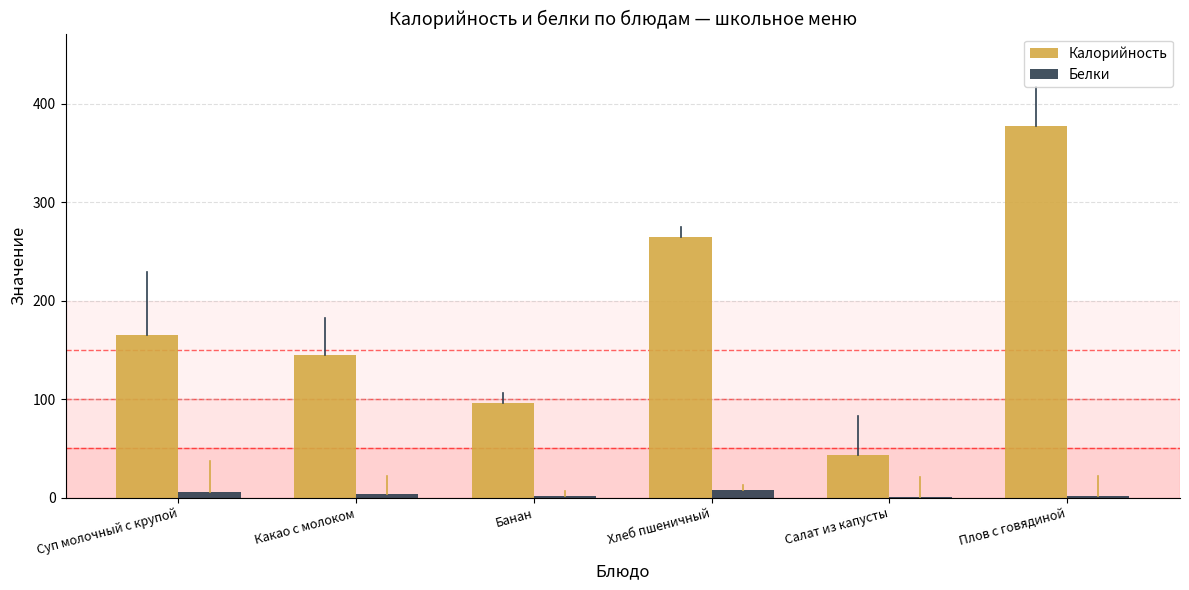

What is the sum of all Белки values?

21.9